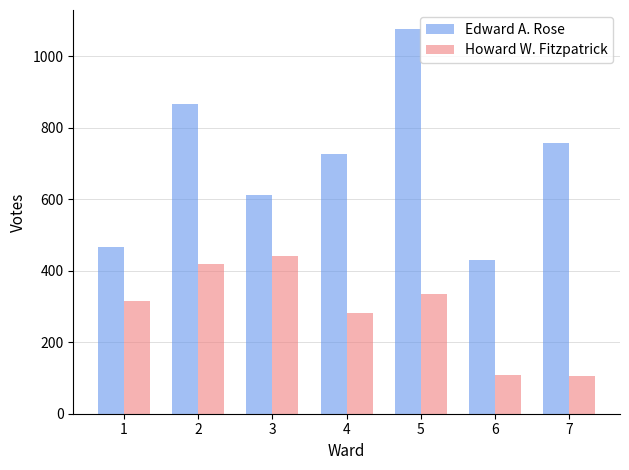

Rank the series by their average value, from lowest to highest.

Howard W. Fitzpatrick, Edward A. Rose